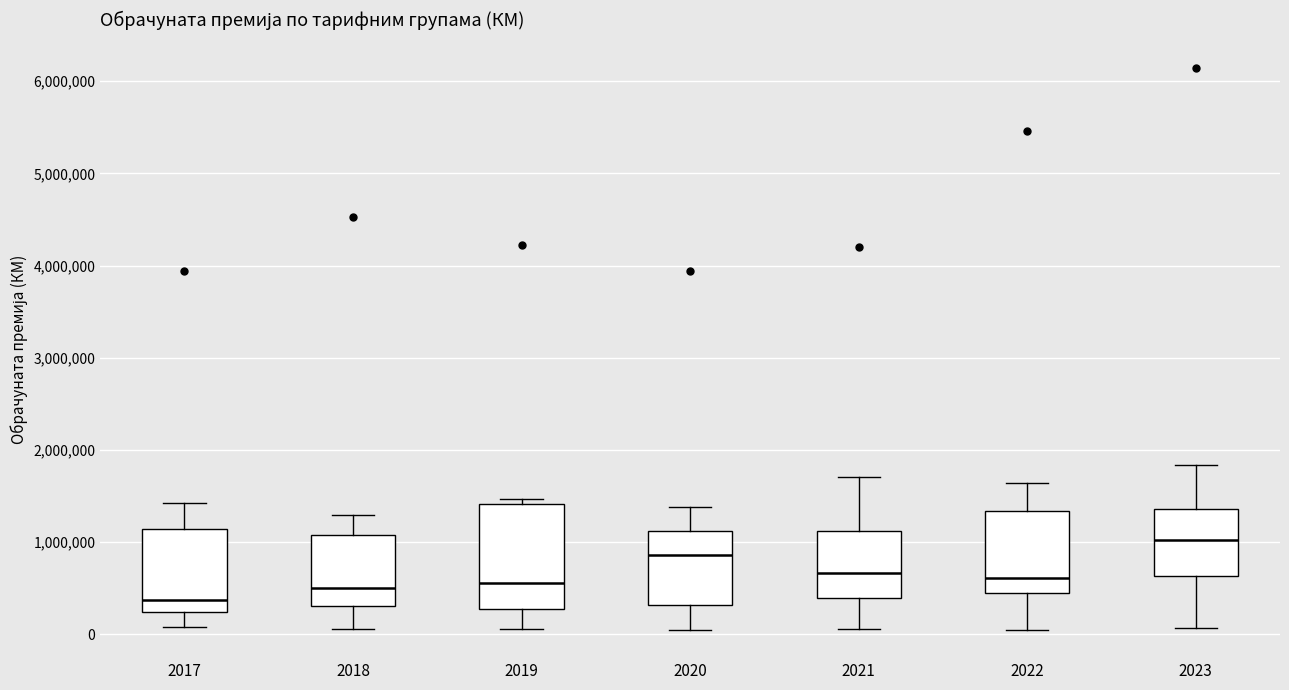

Which box has the lowest median line?

2017